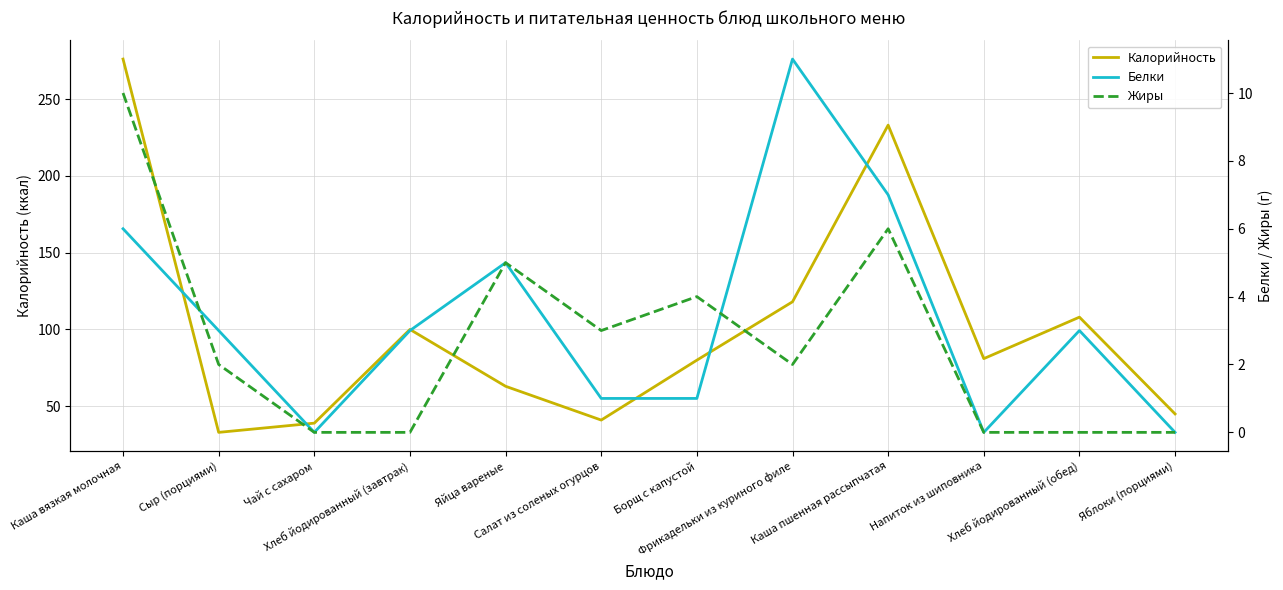

What is the difference between the maximum and minimum values in the Калорийность series?

243